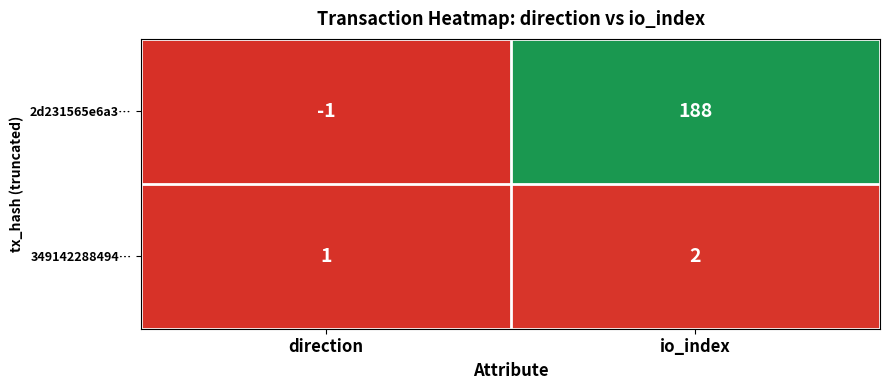

True or false: 2d231565e6a3… has a value of -1 at direction.

True